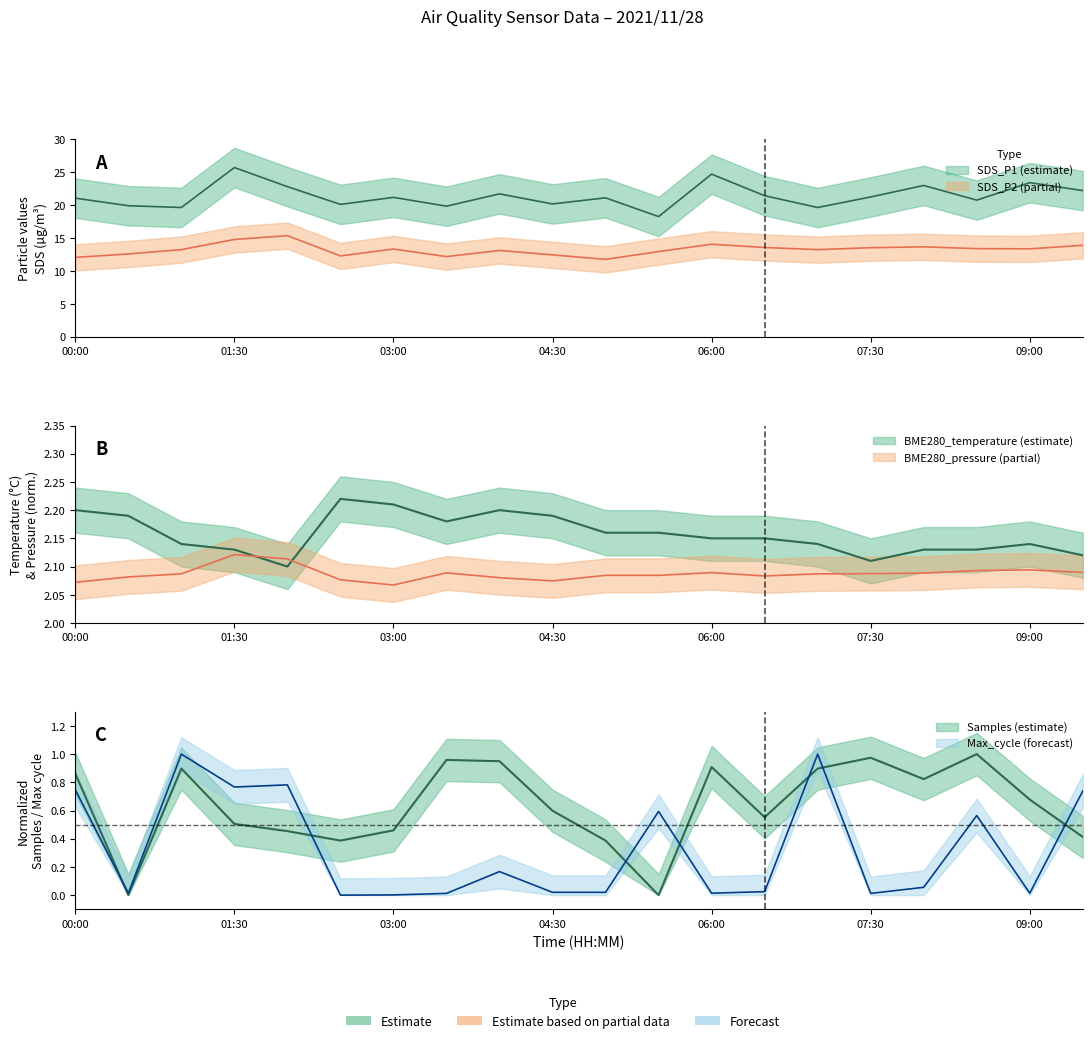

Read the BME280_temperature value at 02:00.

2.1